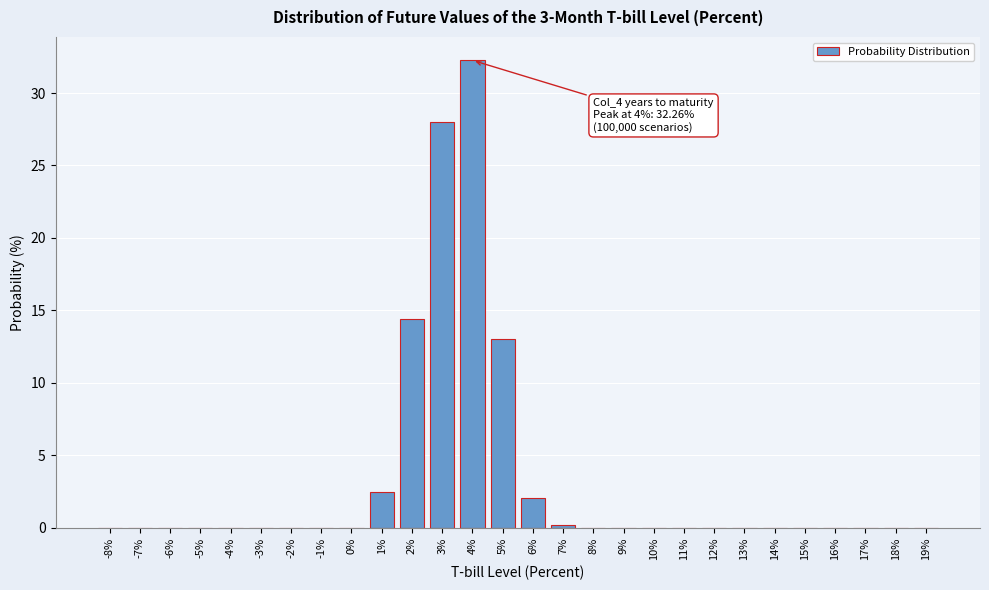

What is the change in value from 4% to 6%?

-30.2